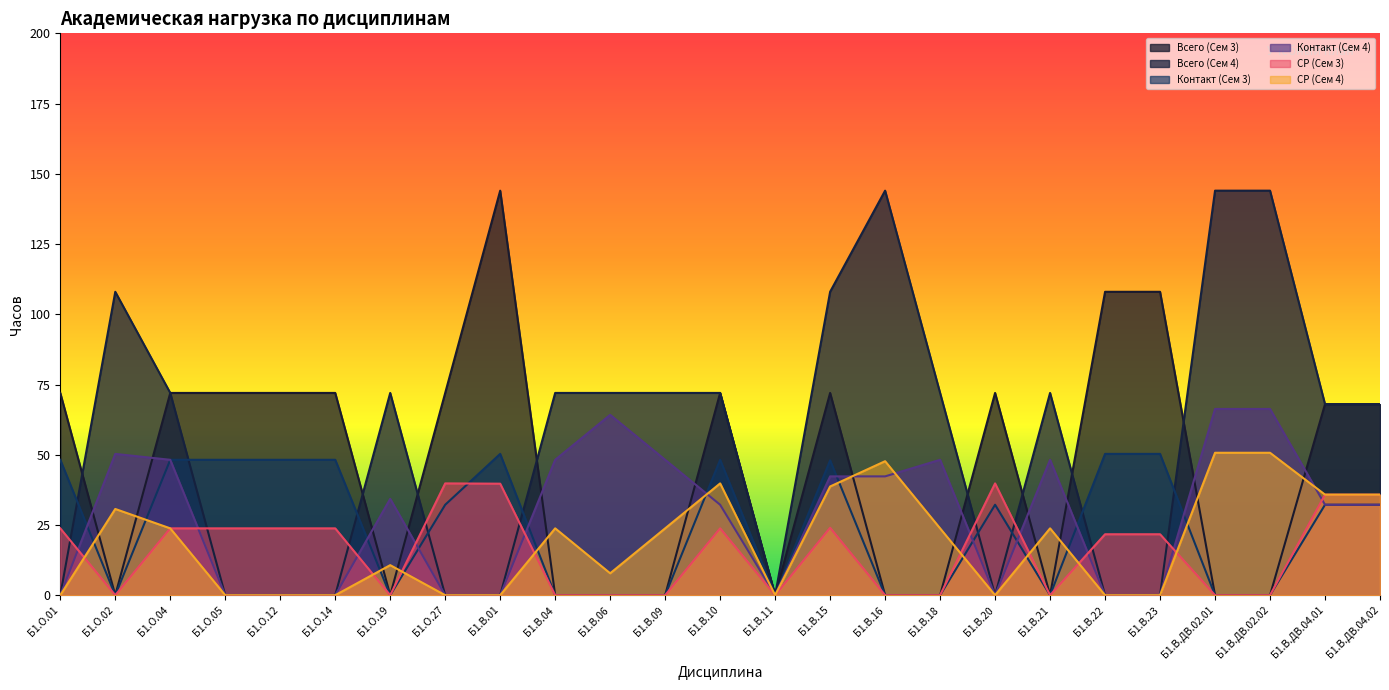

Rank the series by their maximum value, from lowest to highest.

СР (Сем 3), Контакт (Сем 3), СР (Сем 4), Контакт (Сем 4), Всего (Сем 3), Всего (Сем 4)